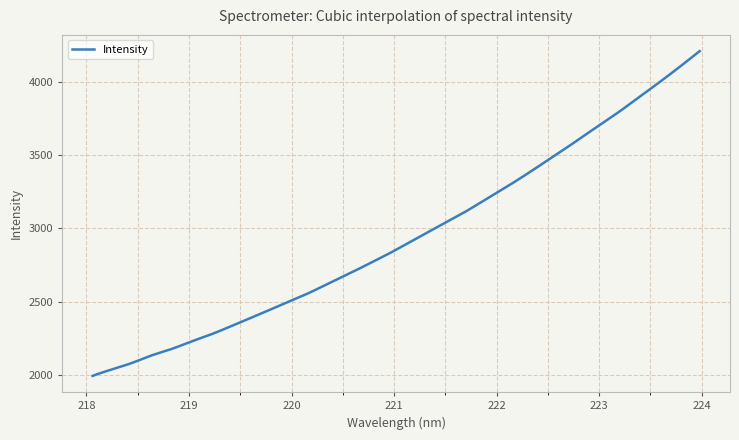

What is the greatest value displayed?

4206.9